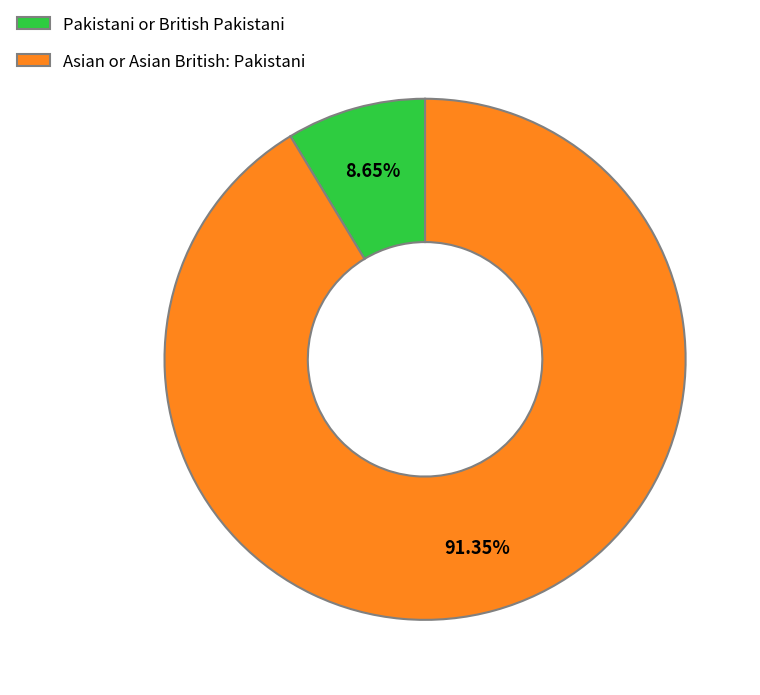

To the nearest percent, what is the difference between the Pakistani or British Pakistani and Asian or Asian British: Pakistani slice percentages?

83%